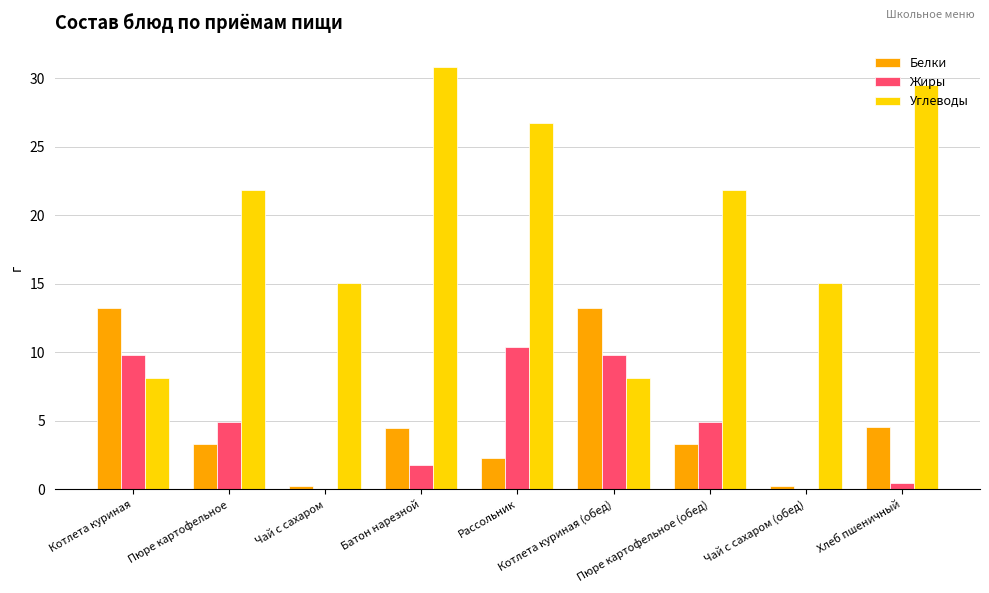

What is the maximum value for Белки?

13.3